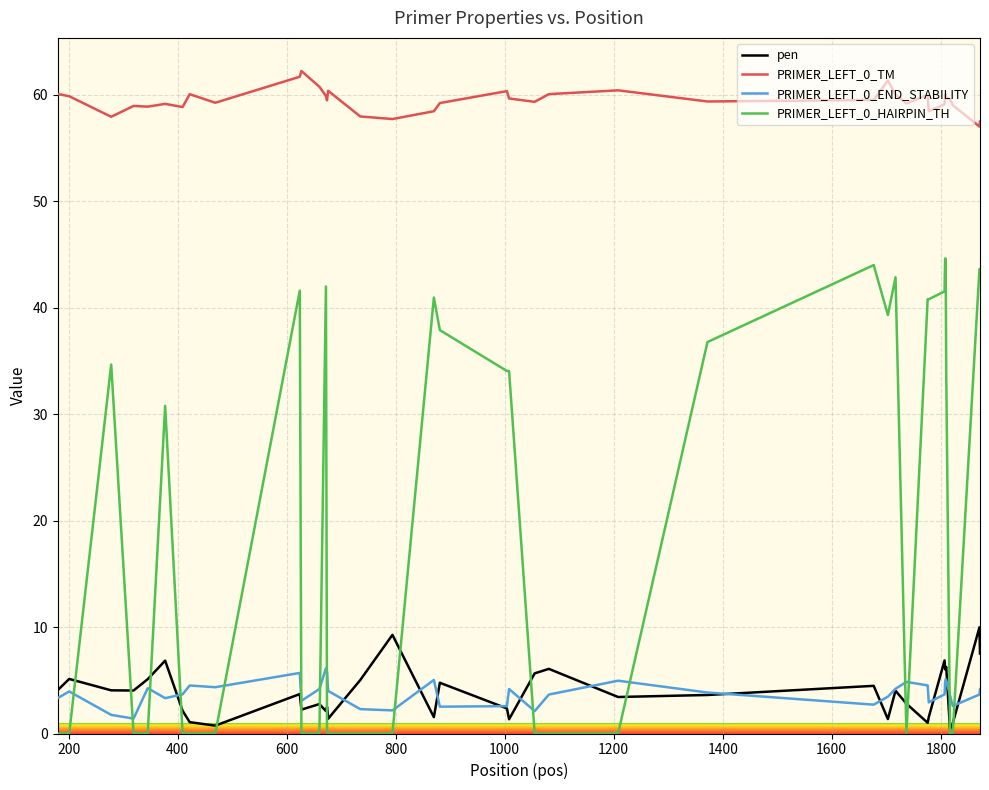

Which series has the widest spread of values?

PRIMER_LEFT_0_HAIRPIN_TH